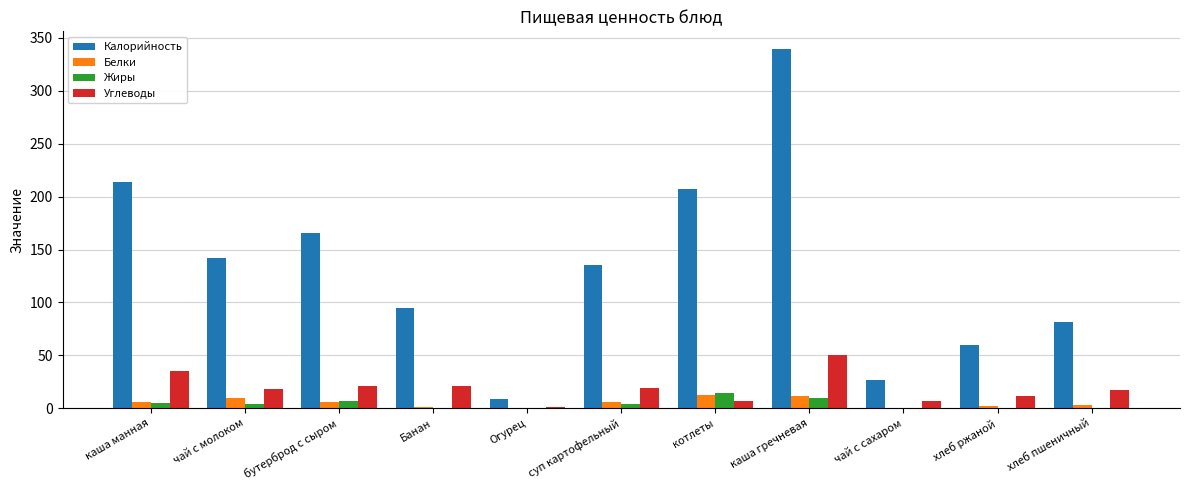

What is the total value across all series at Банан?

117.5